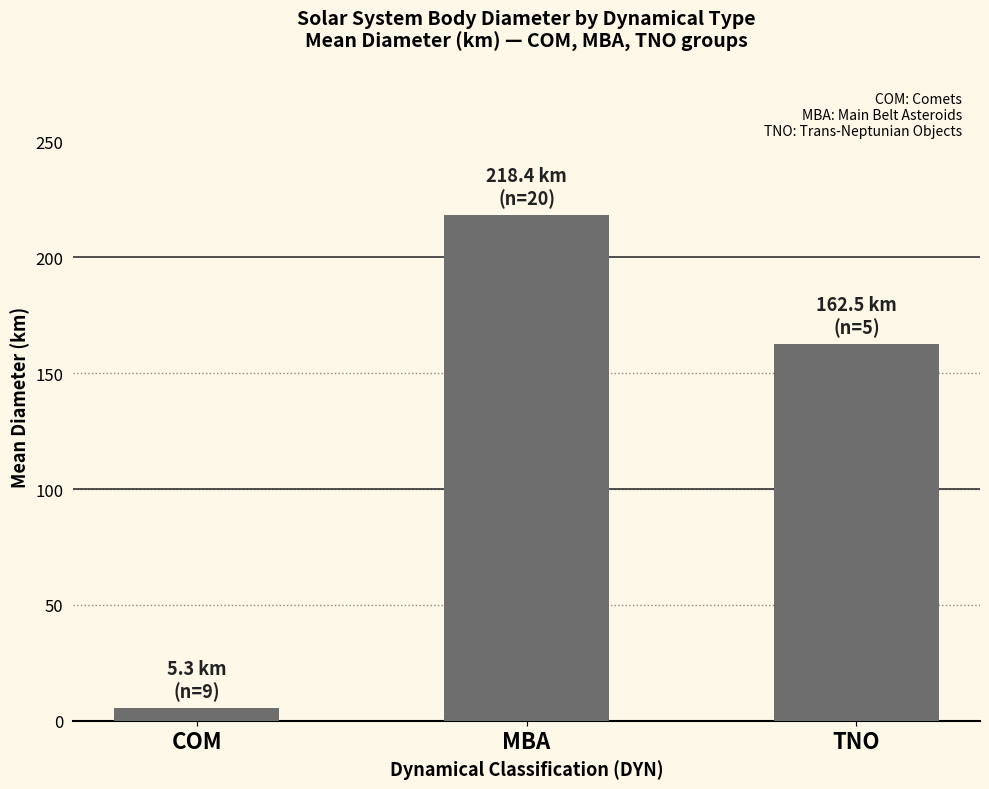

Which has a higher value, MBA or TNO?

MBA